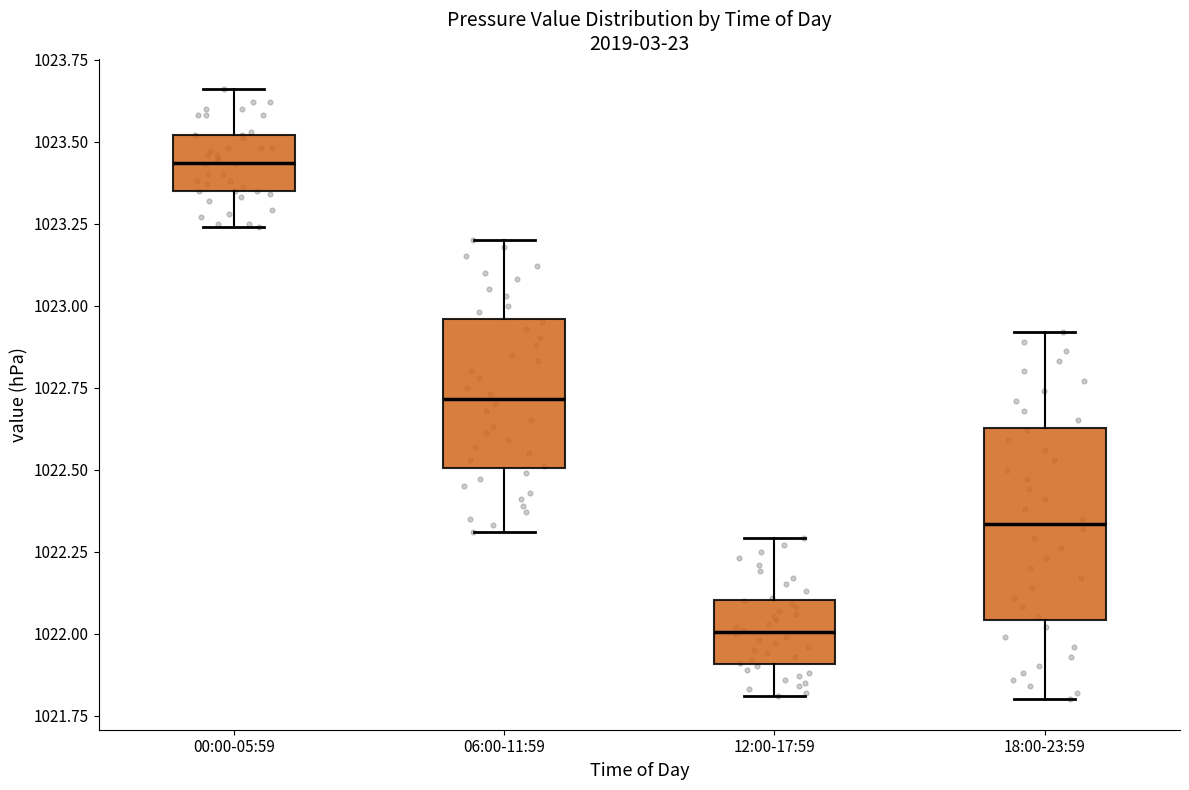

Which box's median line is the lowest?

12:00-17:59